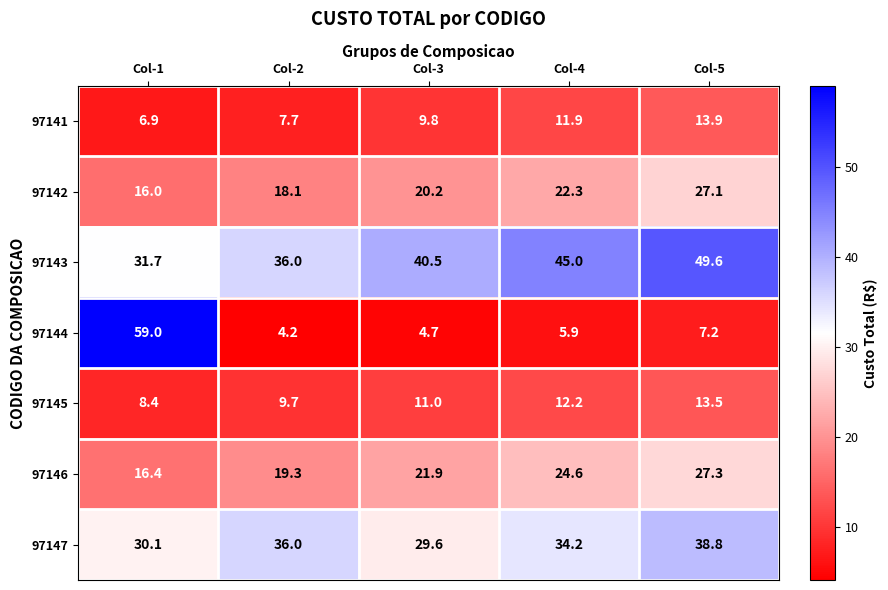

Where is 97146 nearest to the value 21?

Col-3